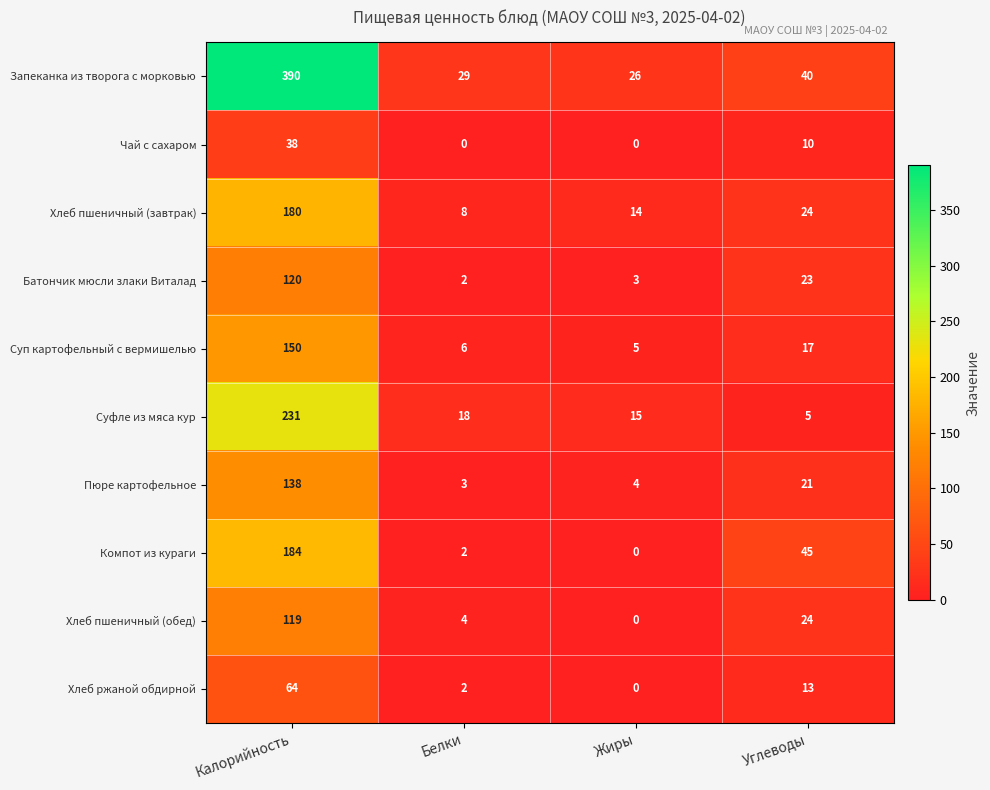

Is the value of Суп картофельный с вермишелью at Калорийность greater than the value of Батончик мюсли злаки Виталад at Белки?

Yes